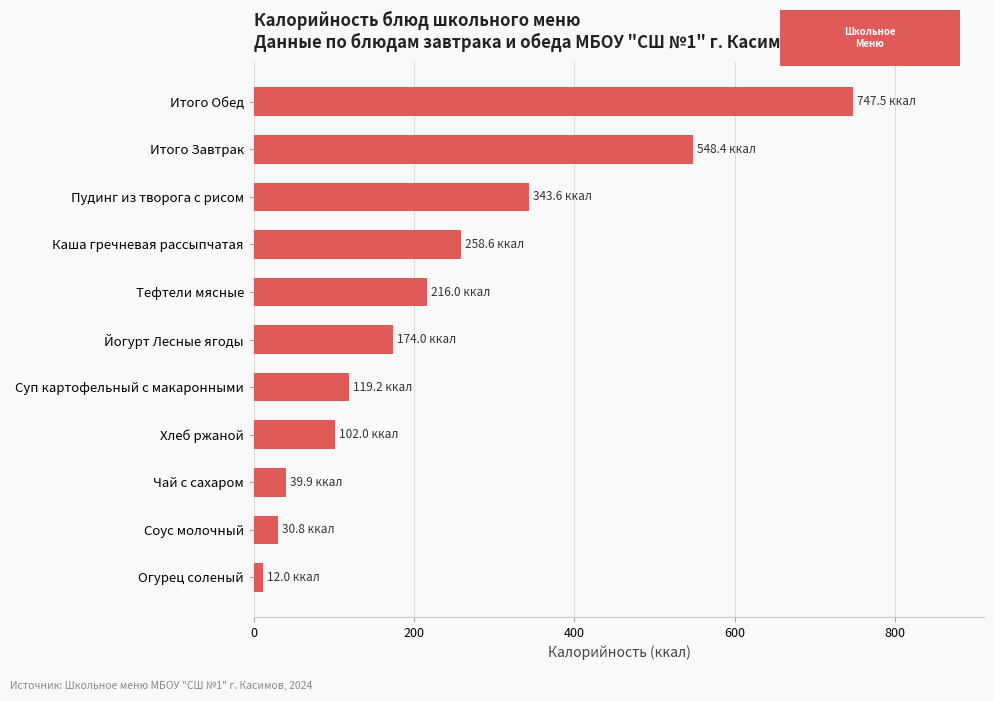

What is the difference between the maximum and minimum values?

735.5